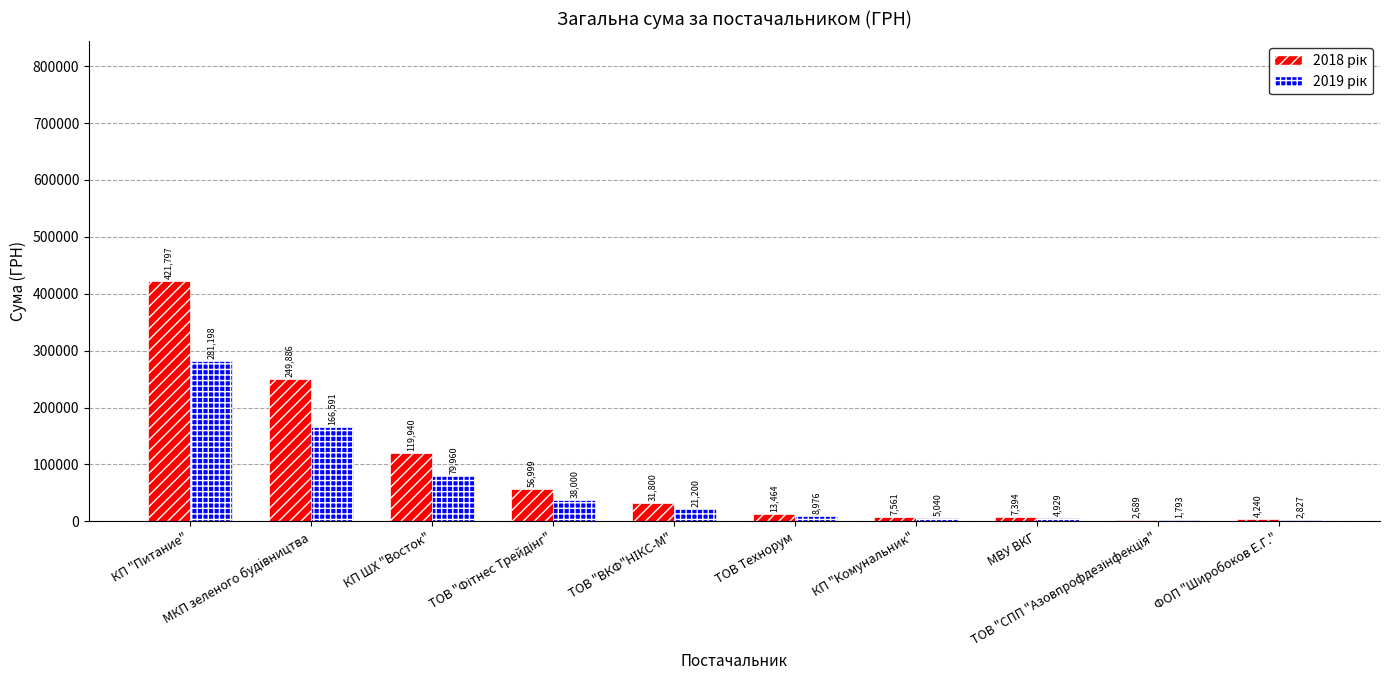

What is the greatest value displayed?

421796.8